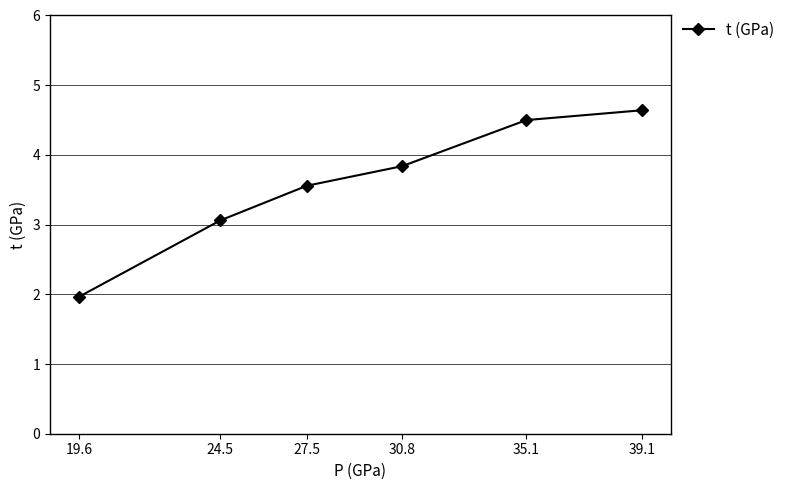

What is the label of the 6th point from the right?

19.6